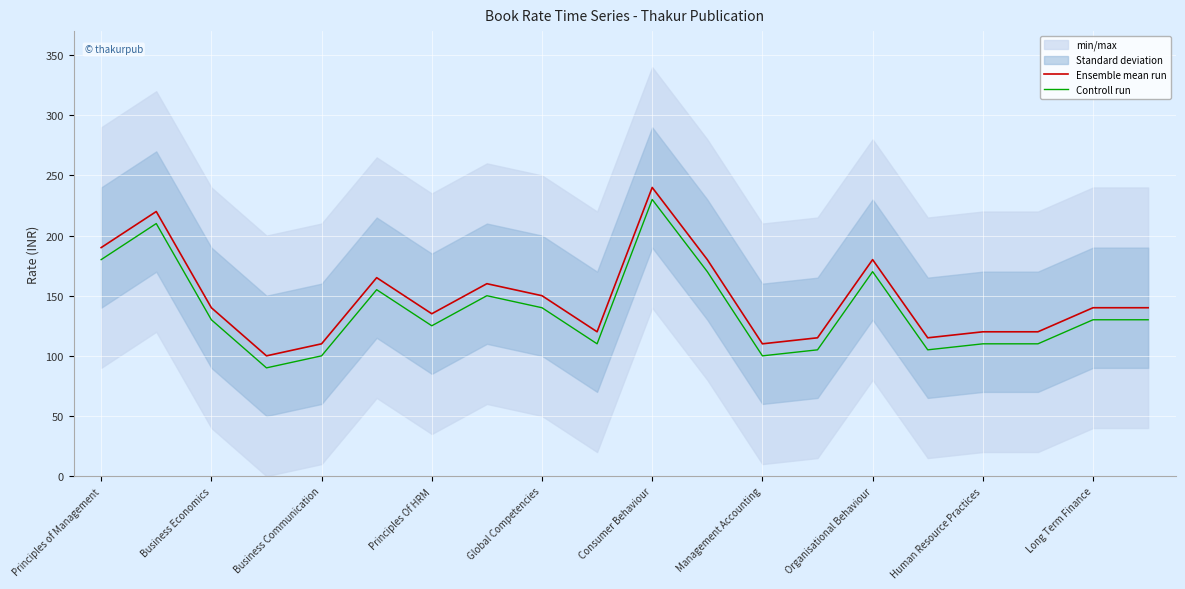

At which label does Ensemble mean run reach its peak?

Consumer Behaviour